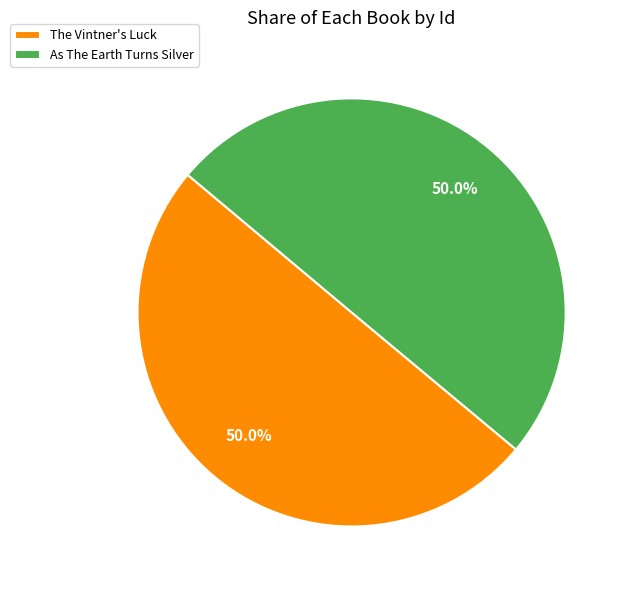

What portion of the pie excludes The Vintner's Luck?

50.0%